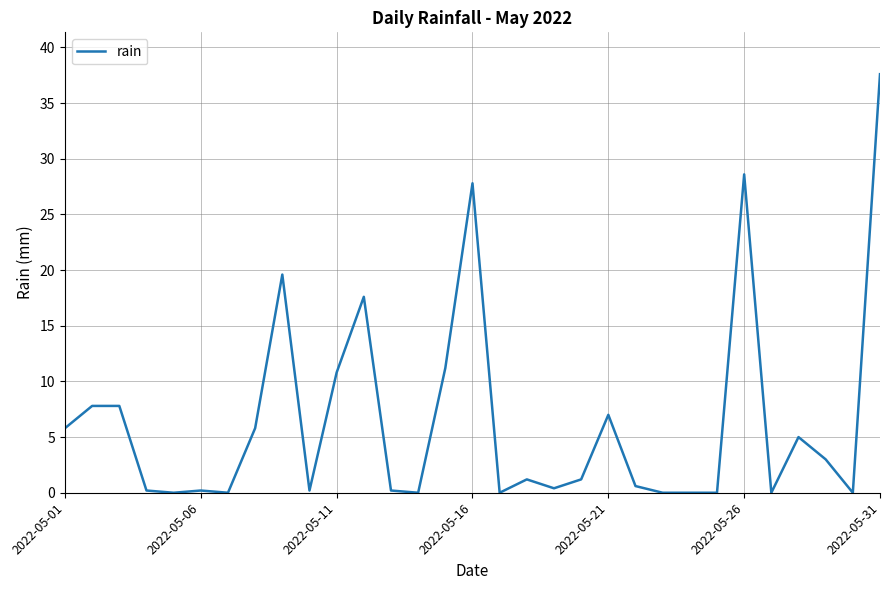

What is the greatest value displayed?

37.6